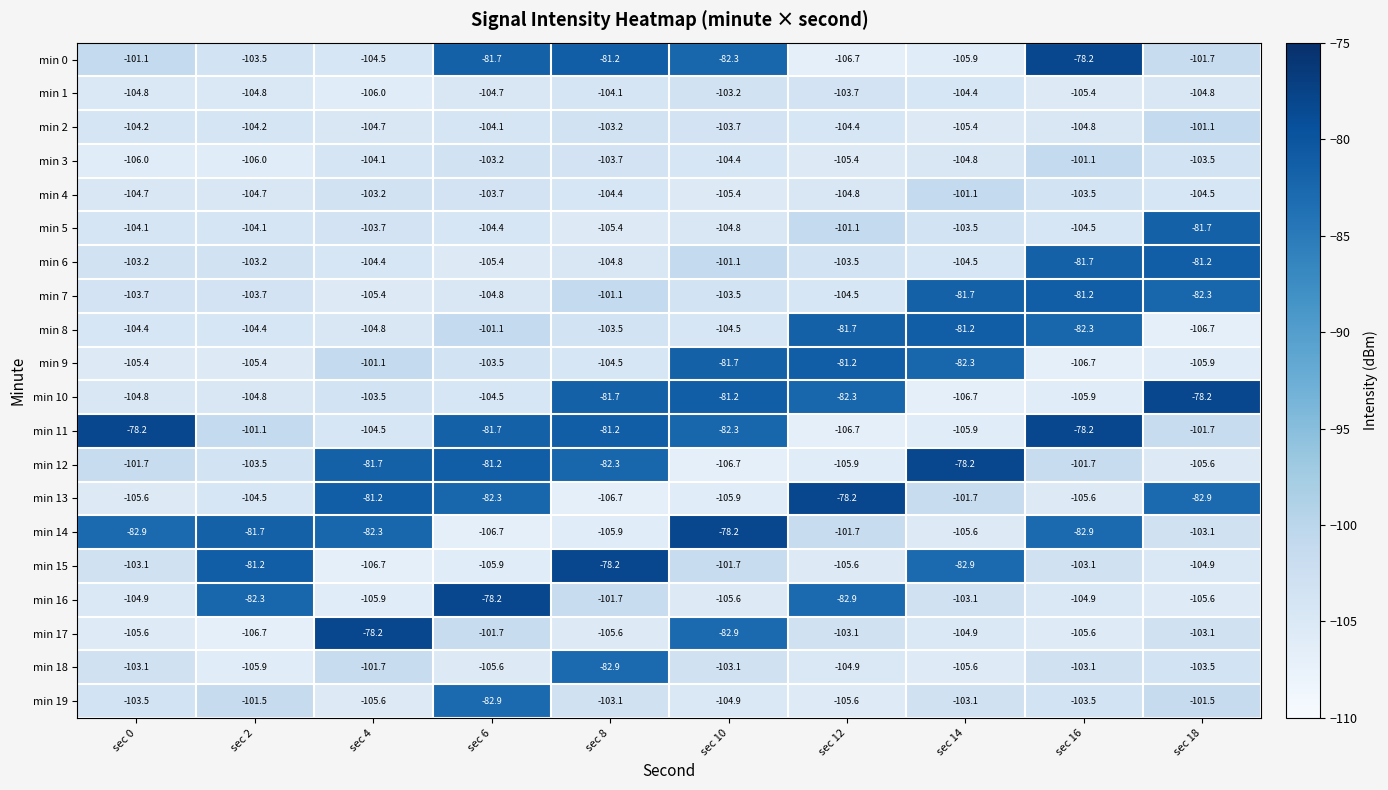

Where does the min 6 series first go above -103?

sec 10